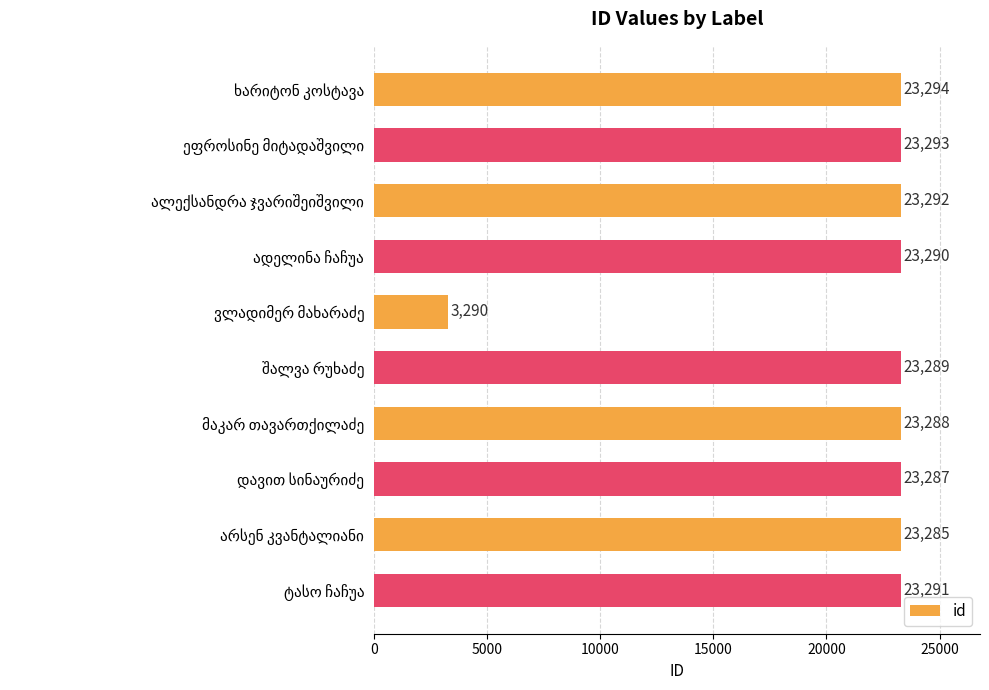

What is the average value?

21290